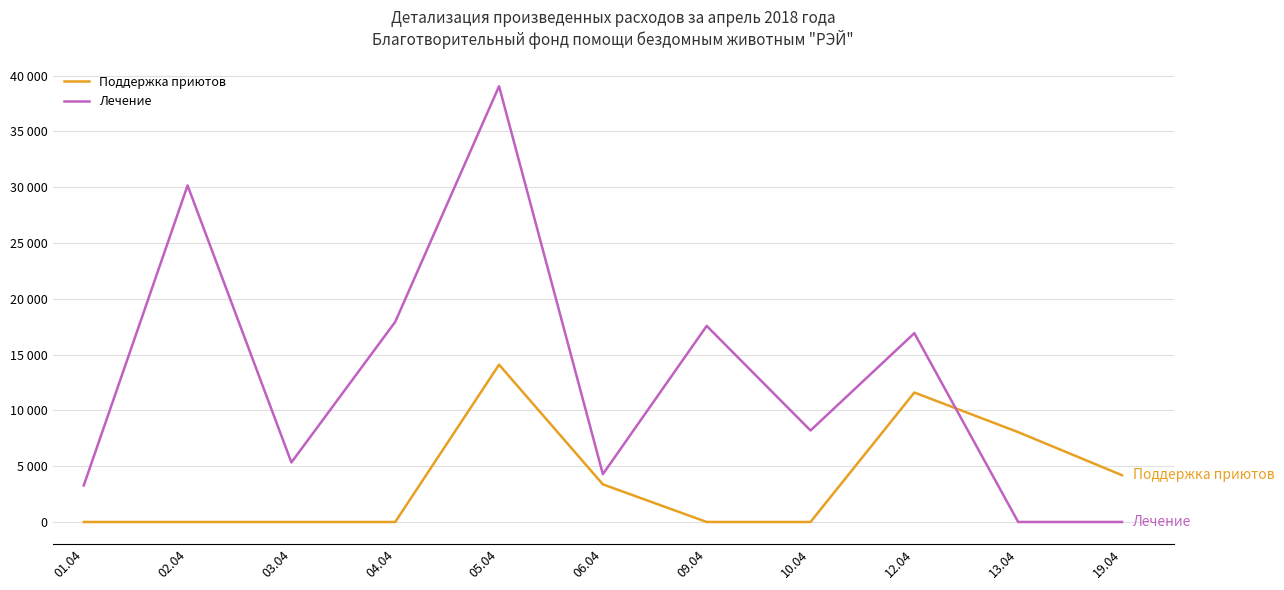

At which label does Лечение reach its minimum?

13.04